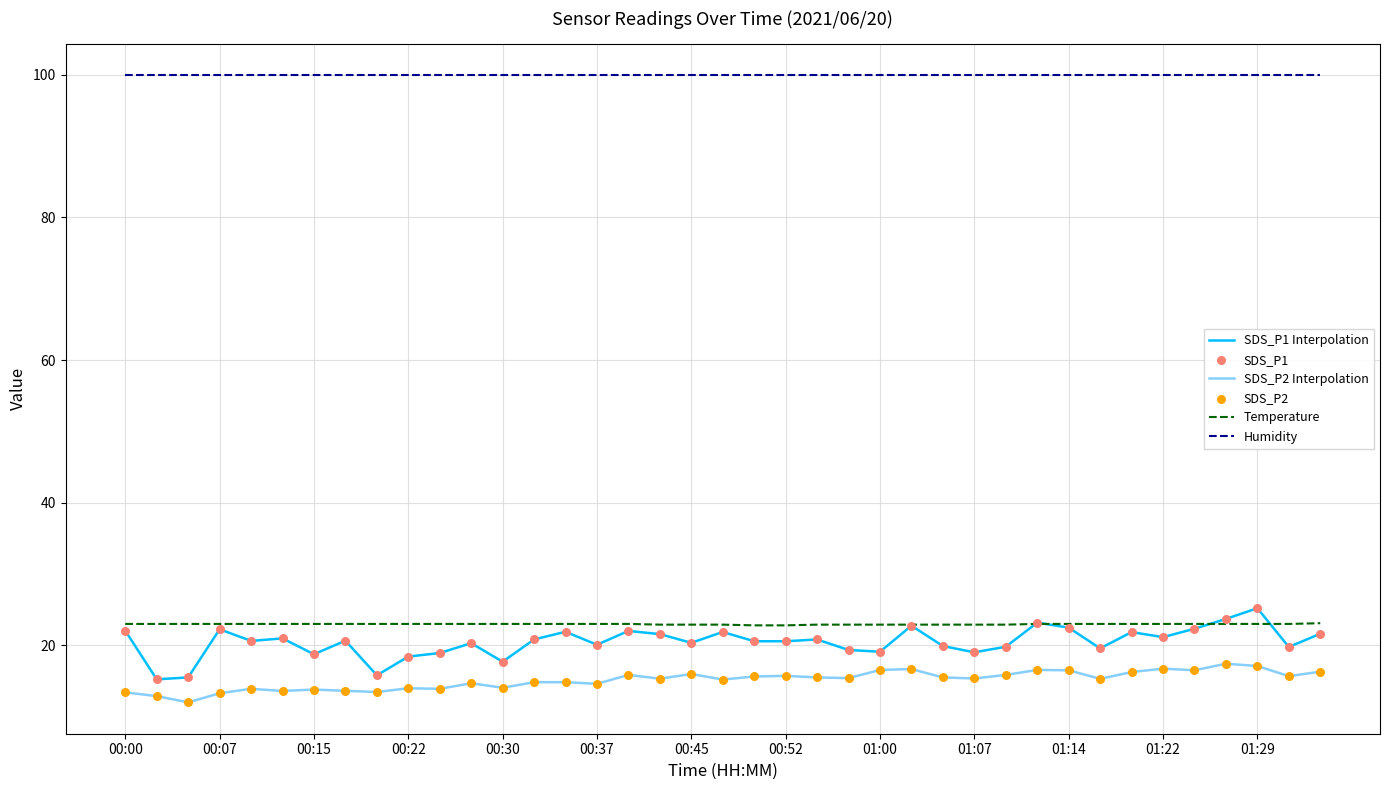

Which series has the largest total across all categories?

Humidity